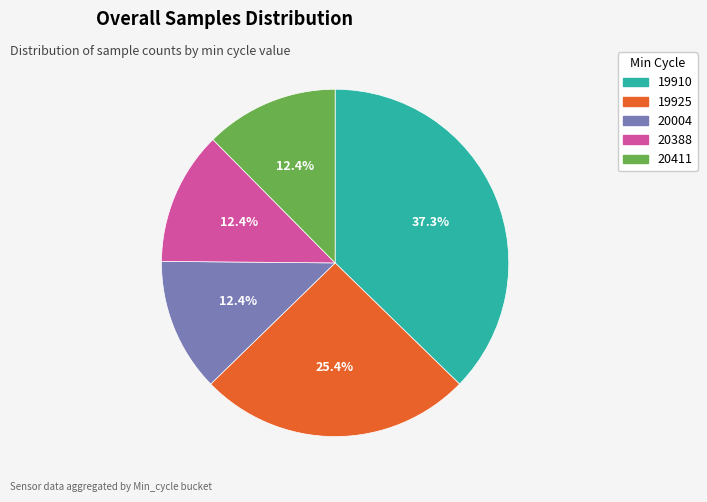

Does any single category account for the majority?

No